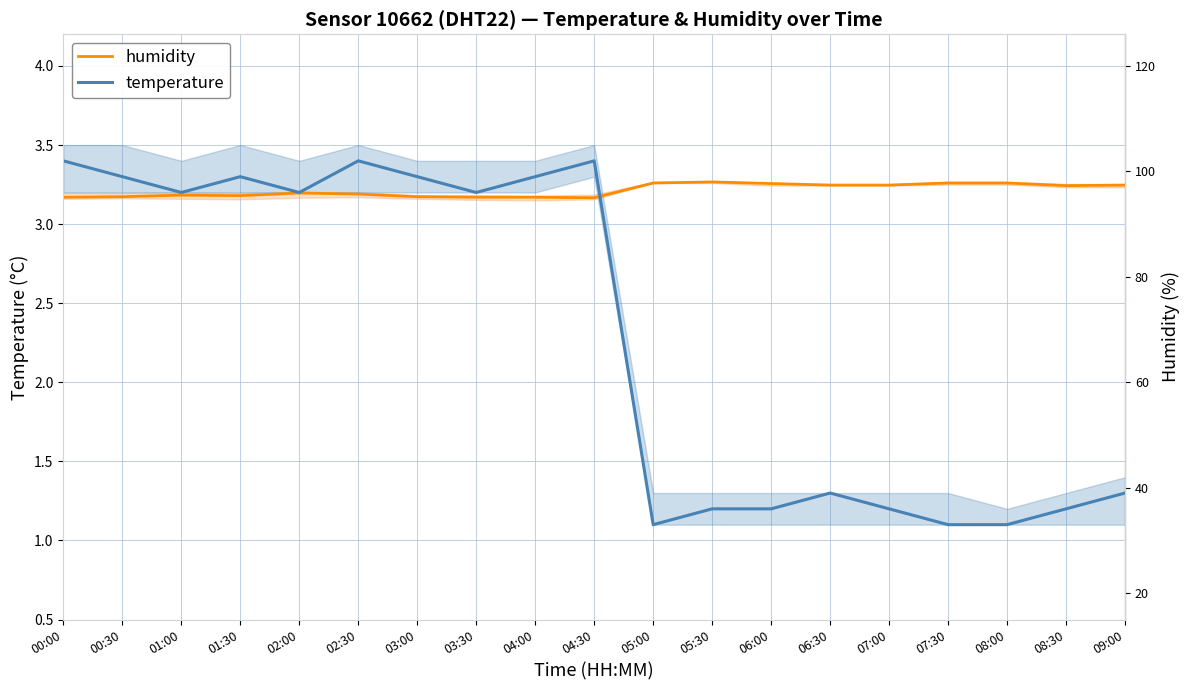

What are all the series names shown in the legend?

humidity, temperature